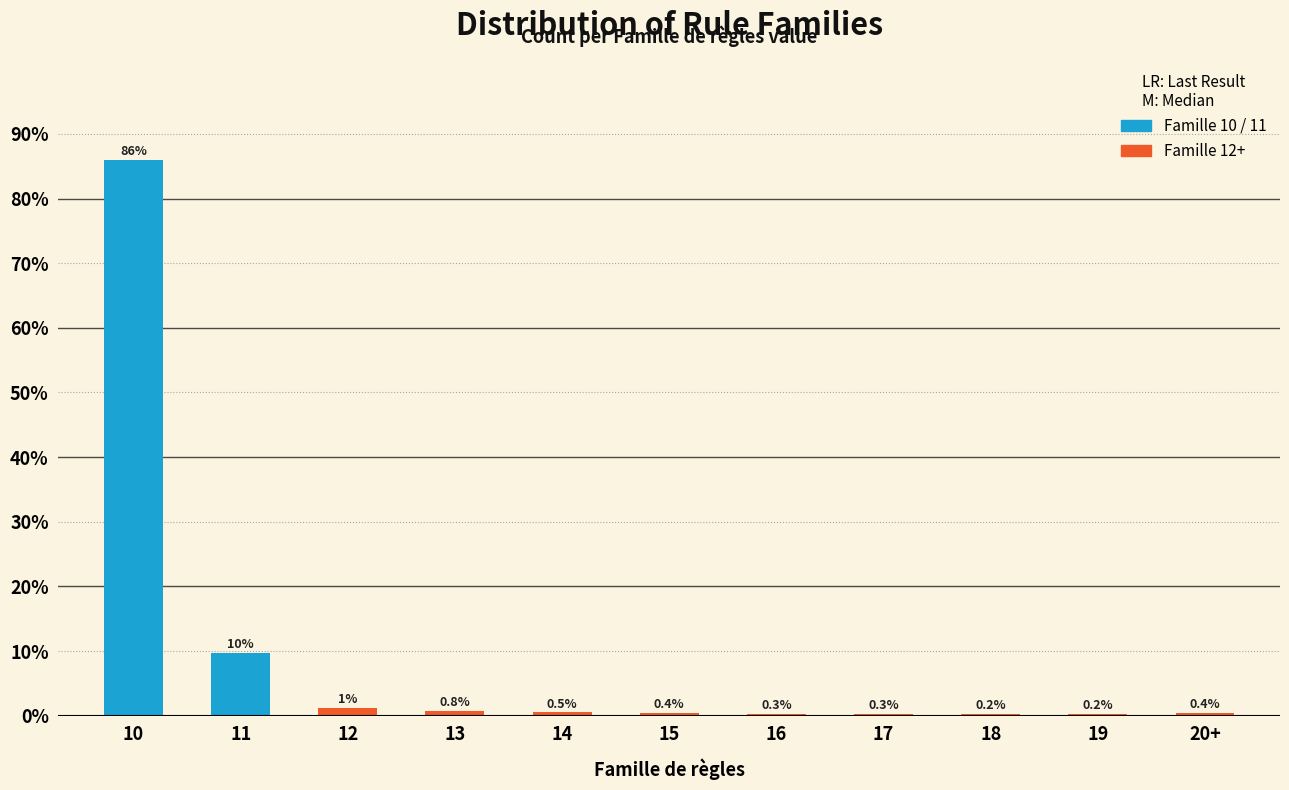

Reading left to right, extract all data points from this chart.

10=86.0	11=9.7	12=1.2	13=0.8	14=0.5	15=0.4	16=0.3	17=0.3	18=0.2	19=0.2	20+=0.4